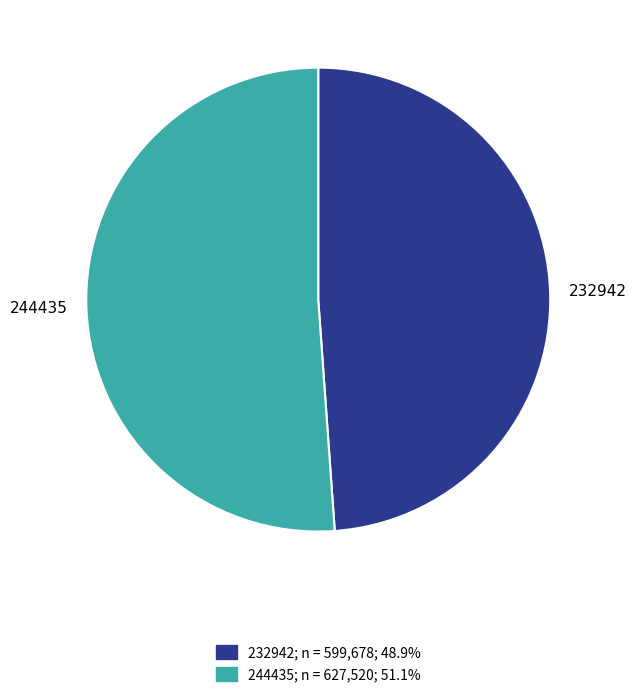

Which slice is the smallest?

232942